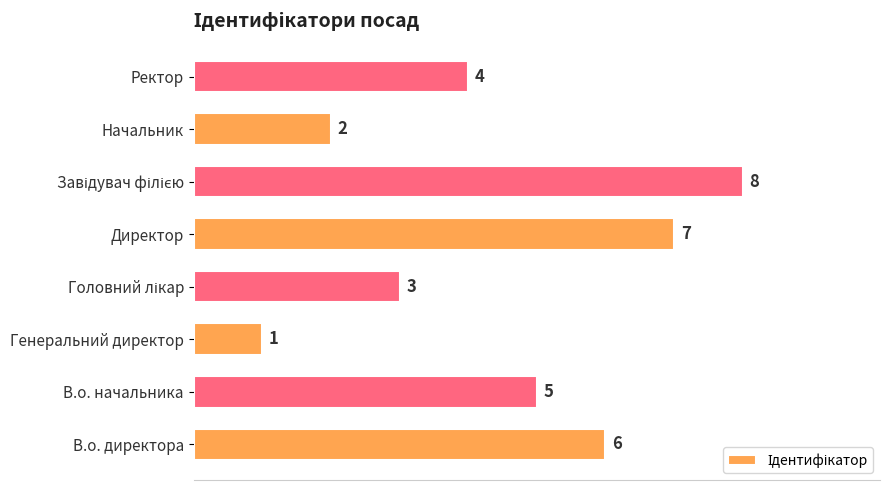

How many series are shown in this chart?

1